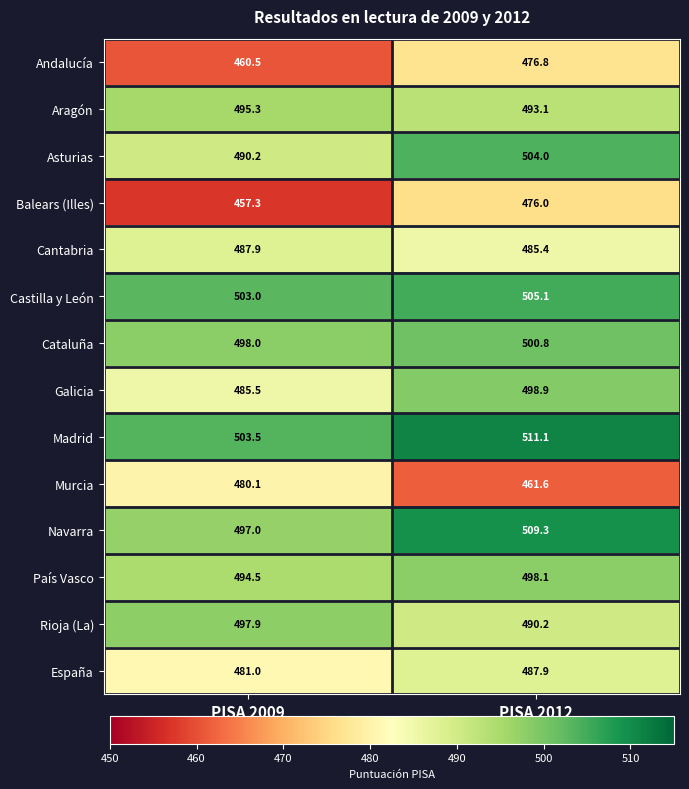

Which series changed the most between PISA 2009 and PISA 2012?

Balears (Illes)